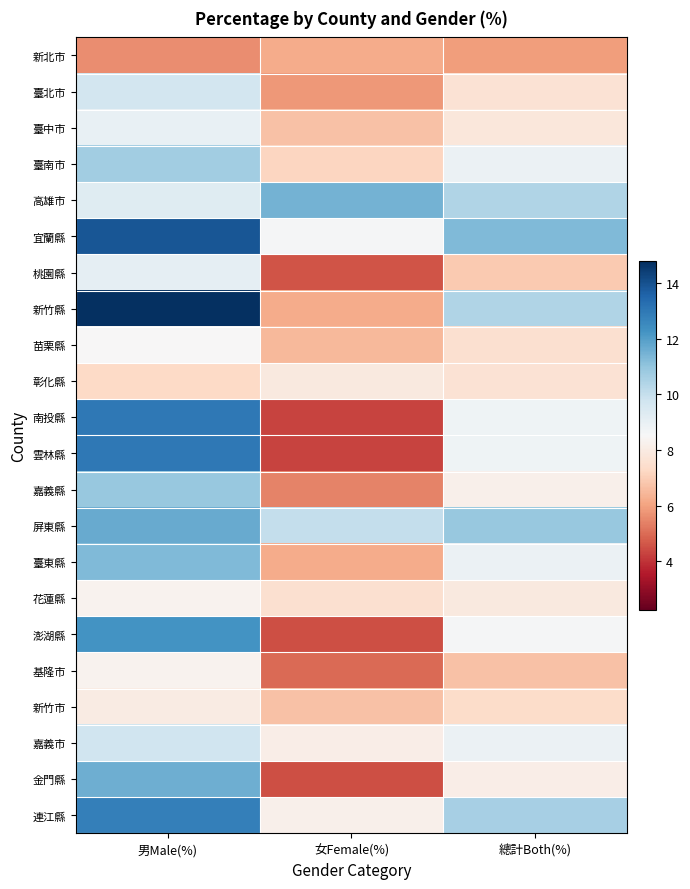

What is the difference between the highest and lowest values at 女Female(%)?

7.2